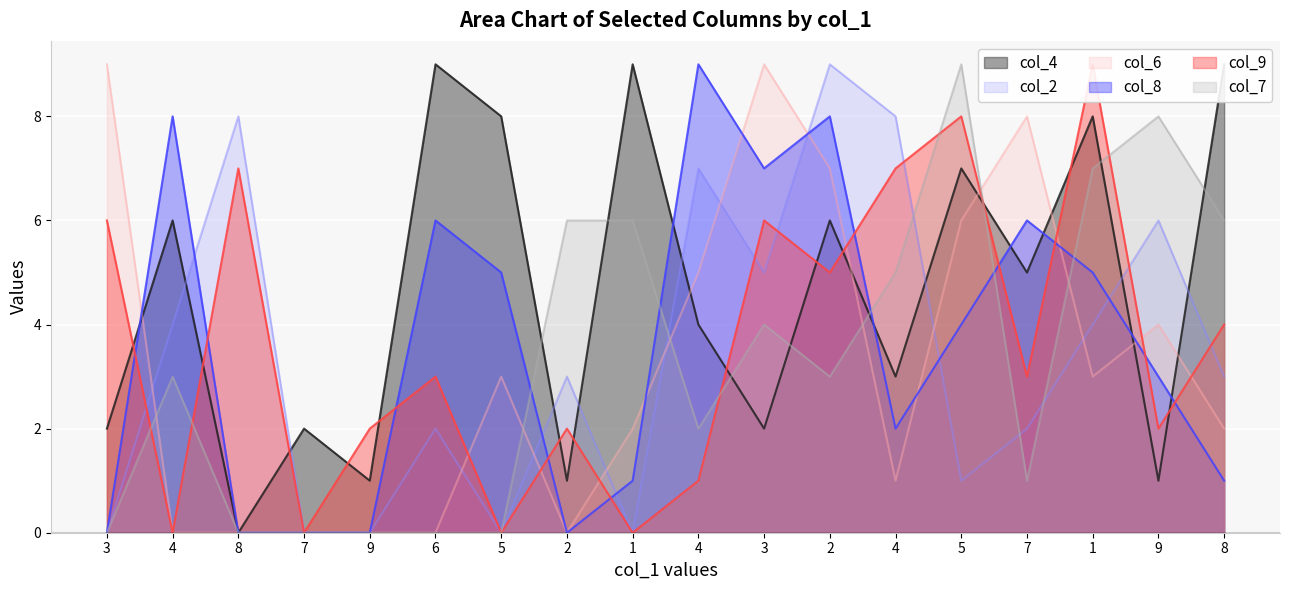

Which series has the largest total across all categories?

col_4